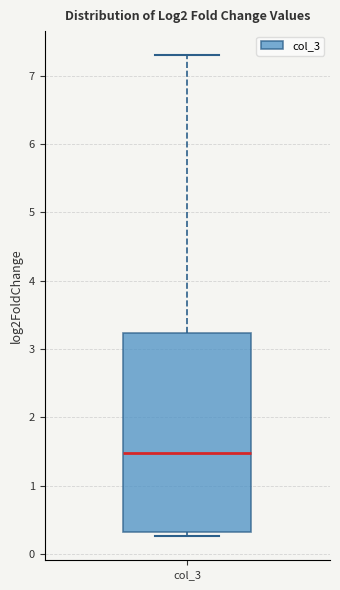

Where does the upper whisker of the box for col_3 end on the y-axis? The values are not printed on the chart, so give them approximately, as read against the axis.

7.3